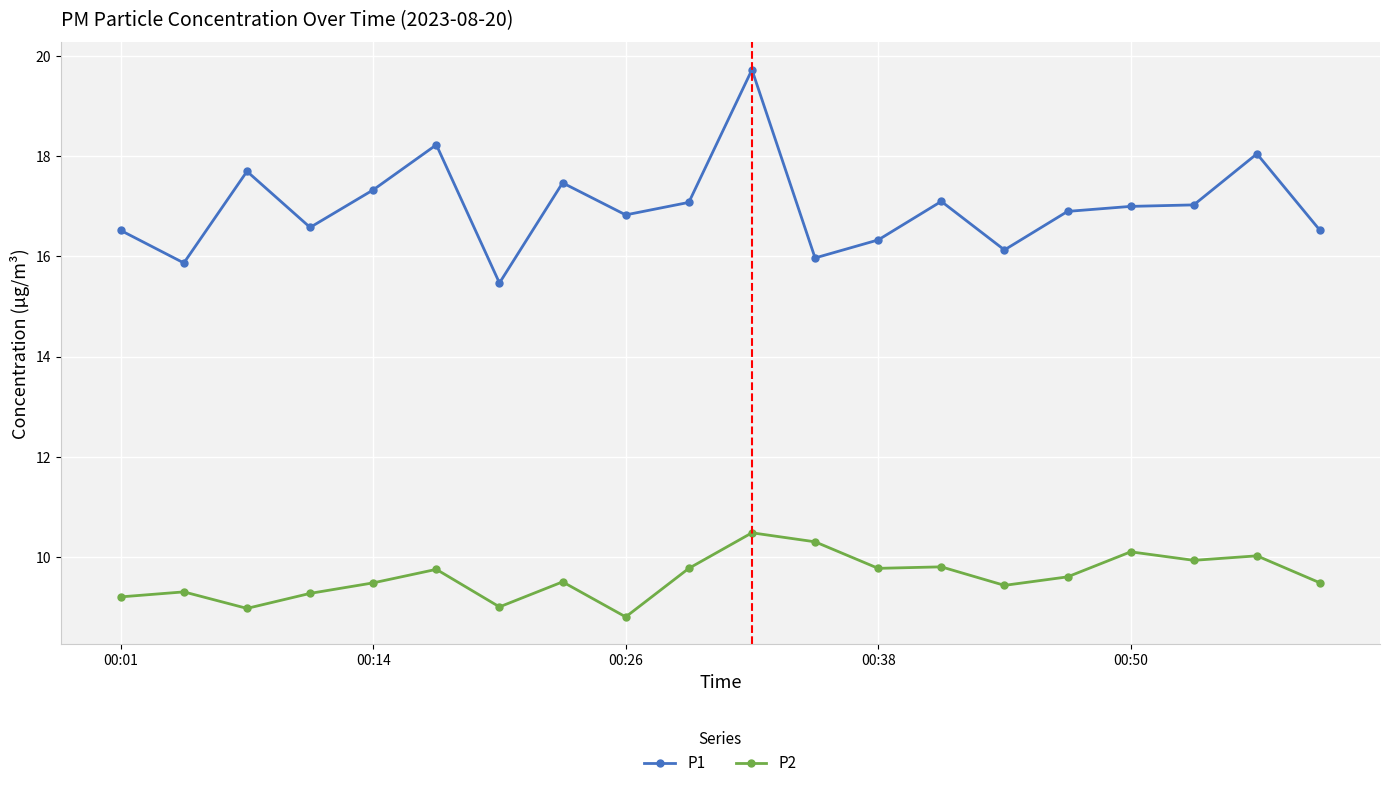

What is the minimum value for P2?

8.8